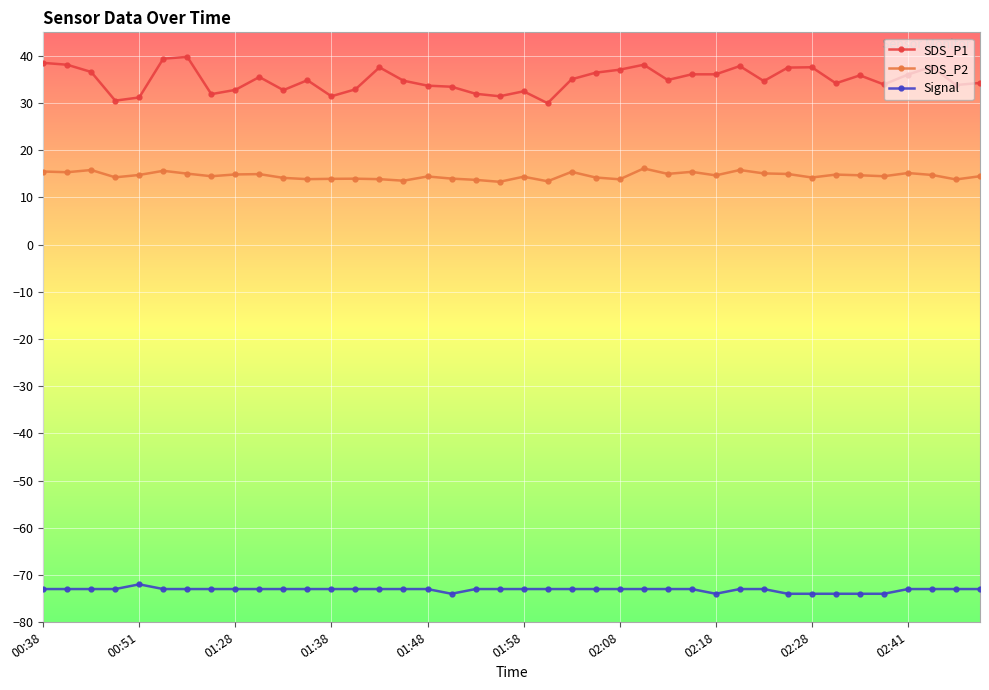

What is the value of the Signal point at the 21st from the left?

-73.0